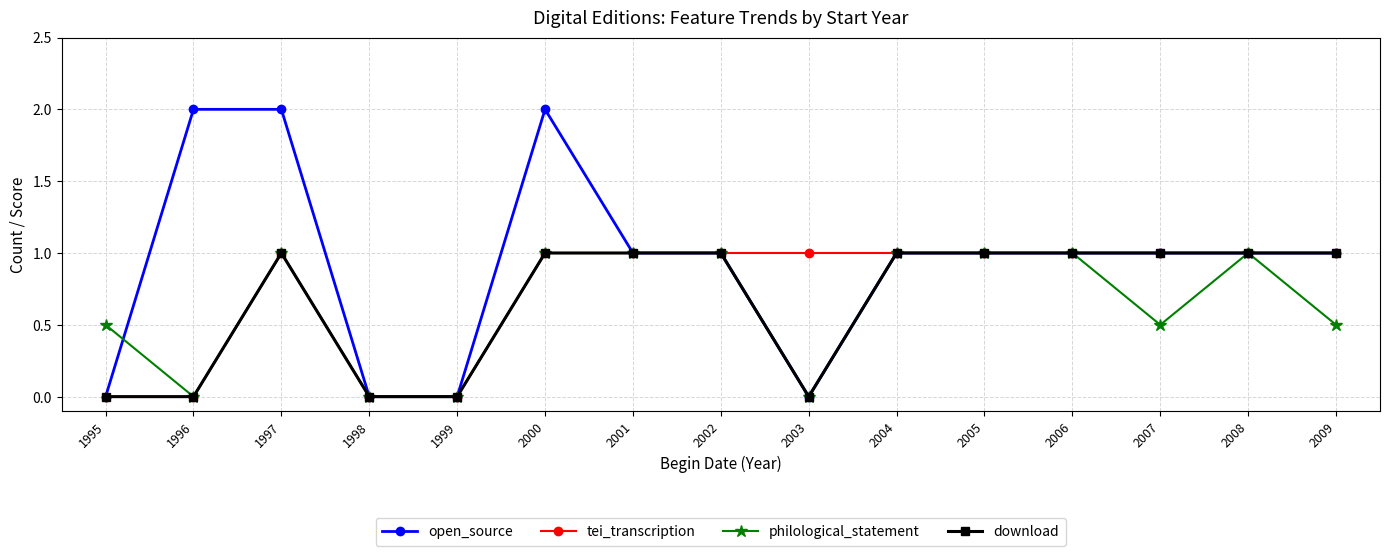

True or false: tei_transcription has more than 0 points higher than both neighbors.

True